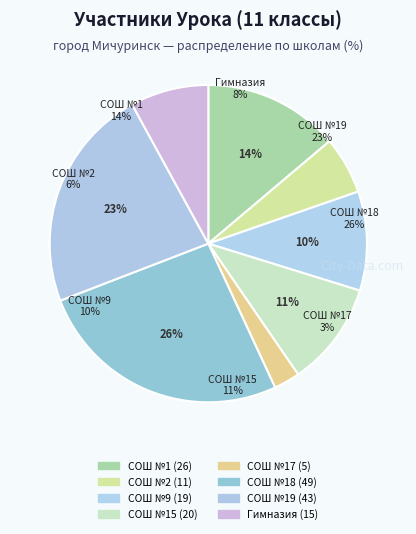

To the nearest percent, what portion does МБОУ СОШ №18 им. Э.Д.Потапова represent?

26%